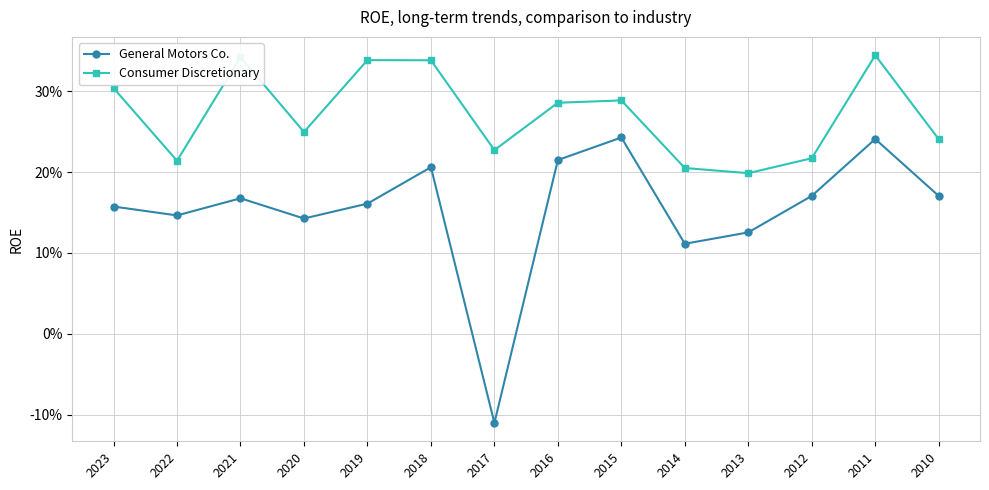

Reading left to right, what are all the values shown in this chart?

General Motors Co.: 2023=0.2	2022=0.1	2021=0.2	2020=0.1	2019=0.2	2018=0.2	2017=-0.1	2016=0.2	2015=0.2	2014=0.1	2013=0.1	2012=0.2	2011=0.2	2010=0.2
Consumer Discretionary: 2023=0.3	2022=0.2	2021=0.3	2020=0.2	2019=0.3	2018=0.3	2017=0.2	2016=0.3	2015=0.3	2014=0.2	2013=0.2	2012=0.2	2011=0.3	2010=0.2